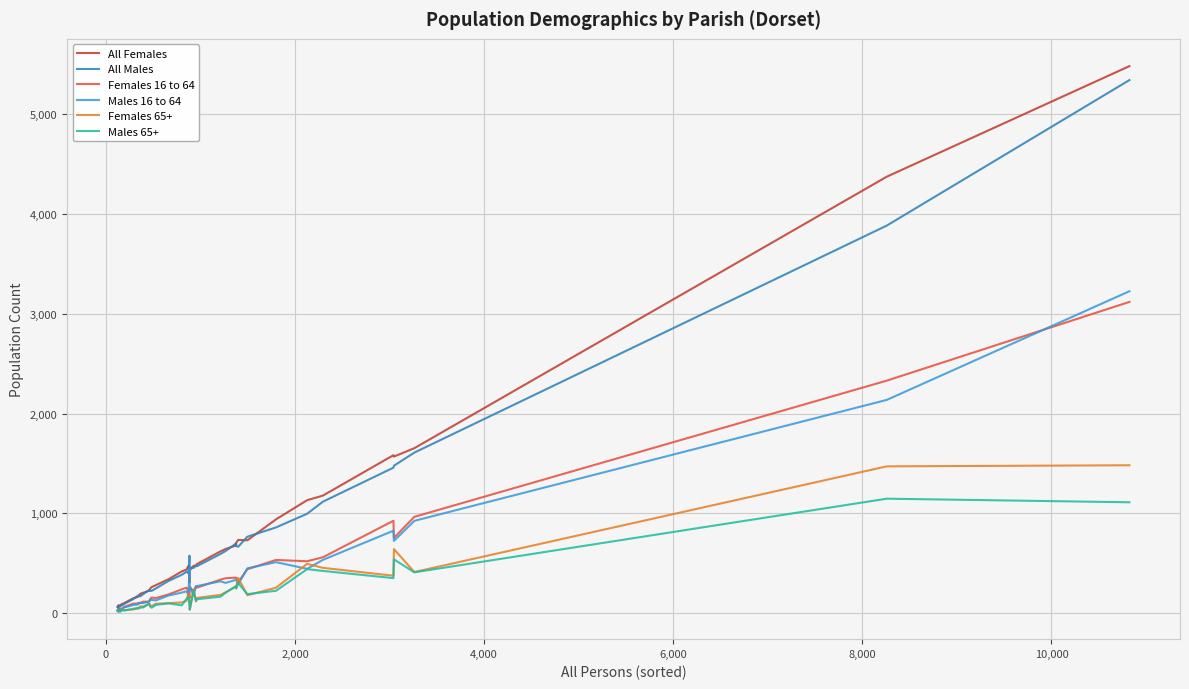

Which series has the widest spread of values?

All Females